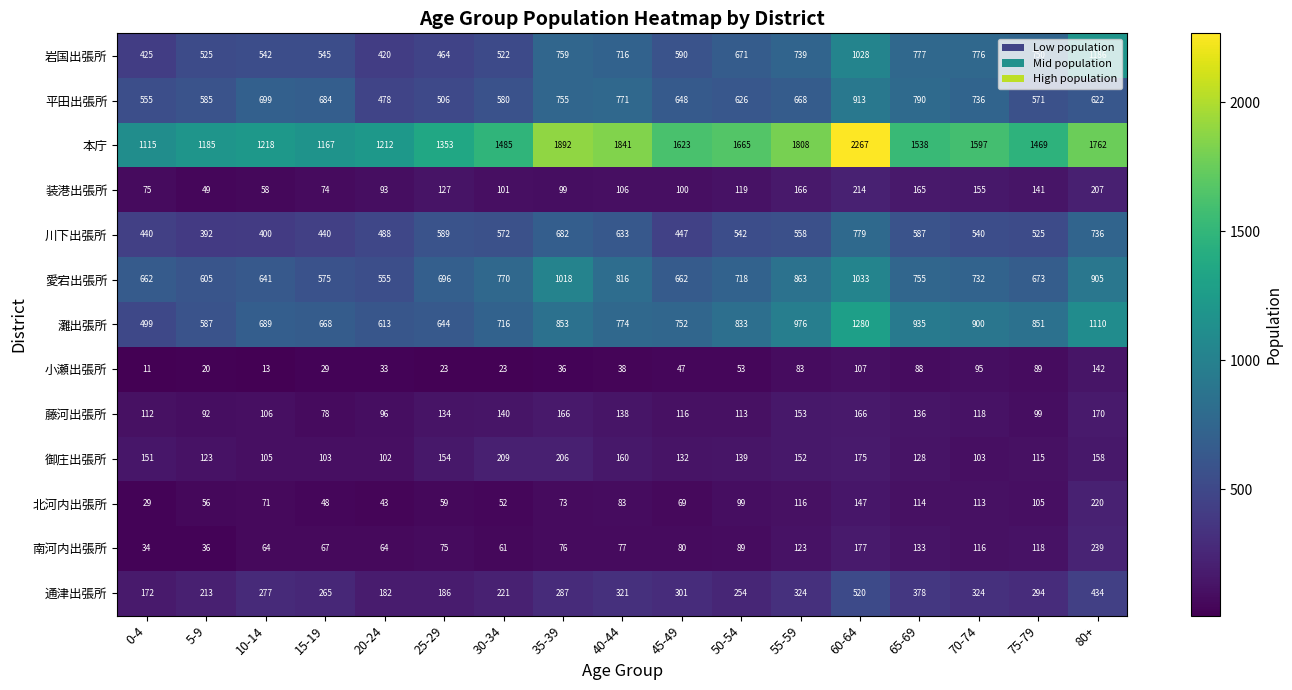

Where is 北河内出張所 nearest to the value 124?

55-59